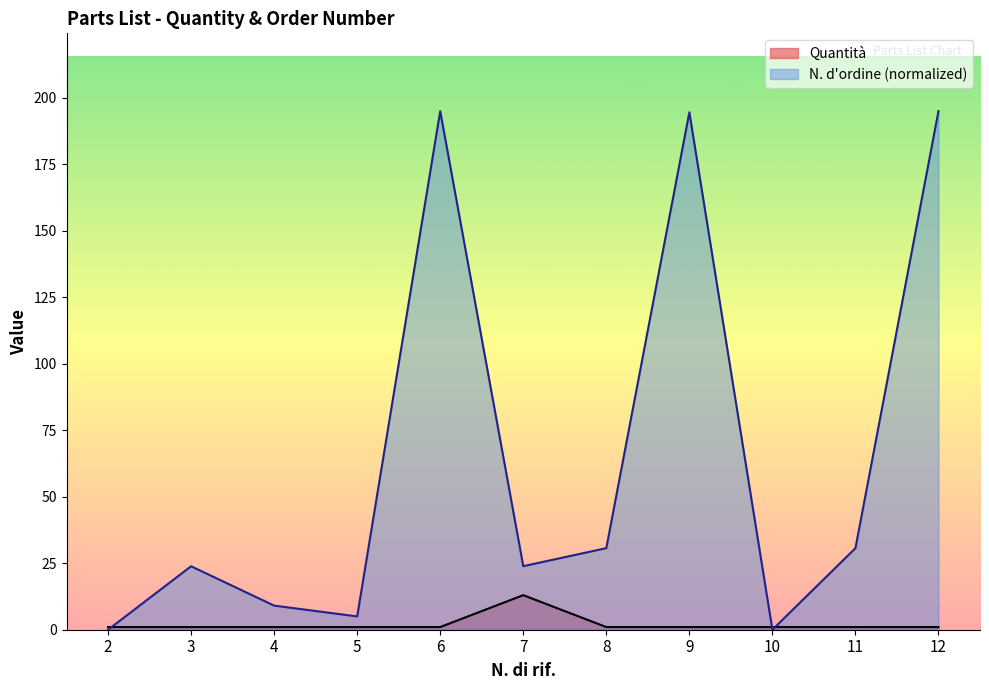

Does the chart have visible grid lines?

No